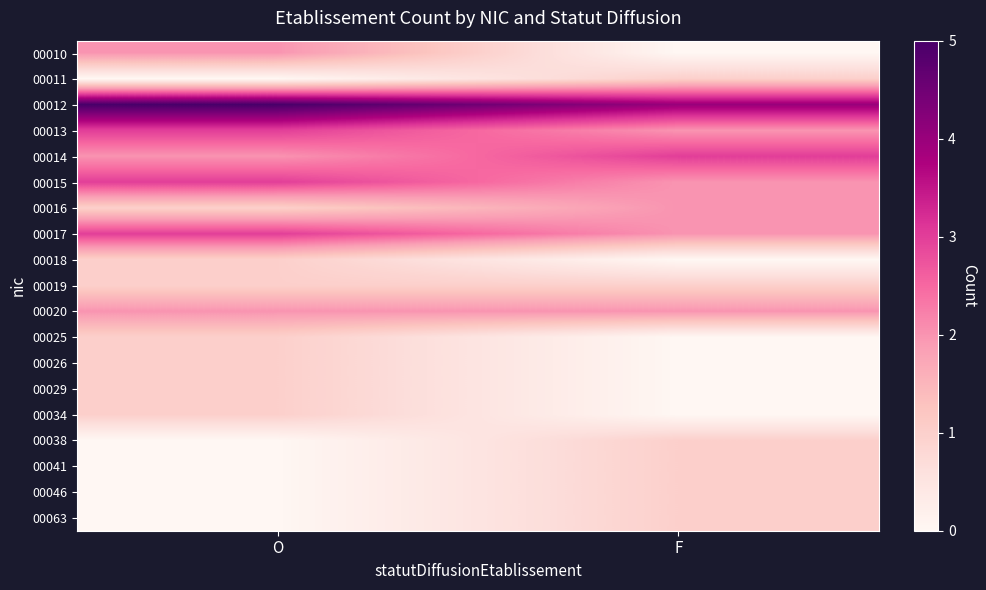

Reading left to right, transcribe all the data shown in this chart.

00010: O=2	F=0
00011: O=0	F=1
00012: O=5	F=4
00013: O=3	F=2
00014: O=2	F=3
00015: O=3	F=2
00016: O=1	F=2
00017: O=3	F=2
00018: O=1	F=0
00019: O=1	F=1
00020: O=2	F=2
00025: O=1	F=0
00026: O=1	F=0
00029: O=1	F=0
00034: O=1	F=0
00038: O=0	F=1
00041: O=0	F=1
00046: O=0	F=1
00063: O=0	F=1